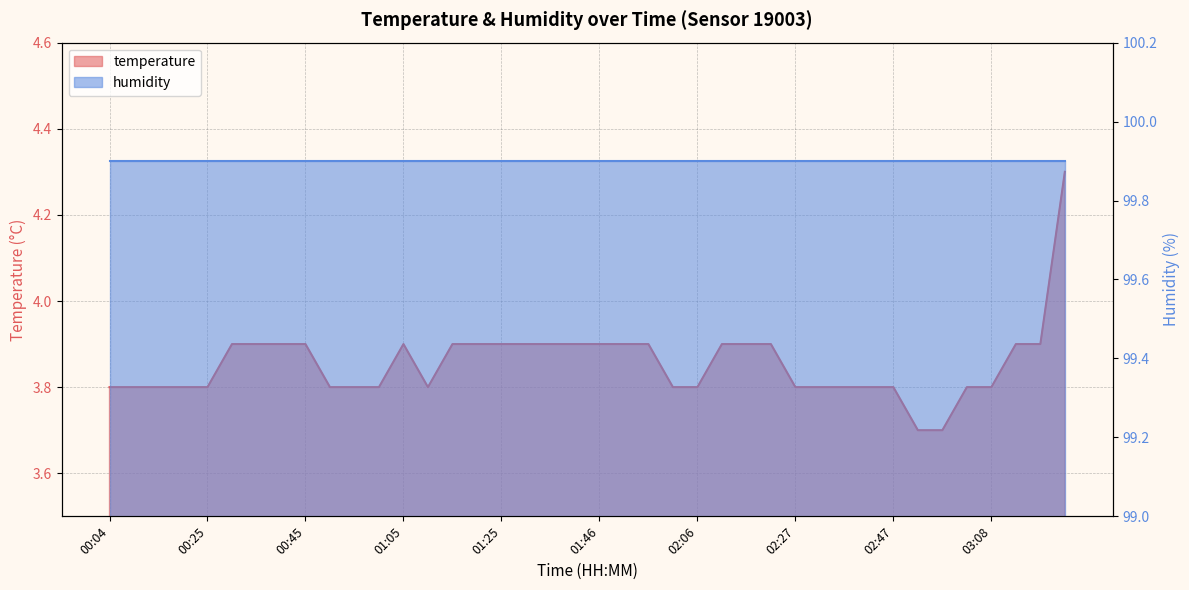

Between 02:57 and 00:09, which is larger?

00:09